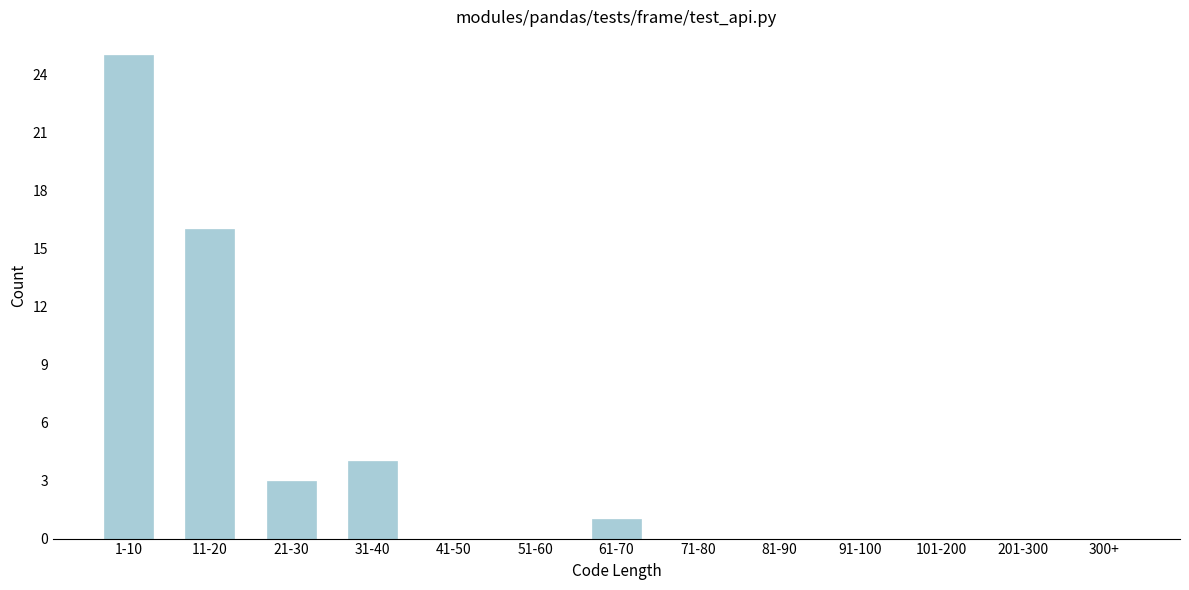

The value at 11-20 is 16. True or false?

True